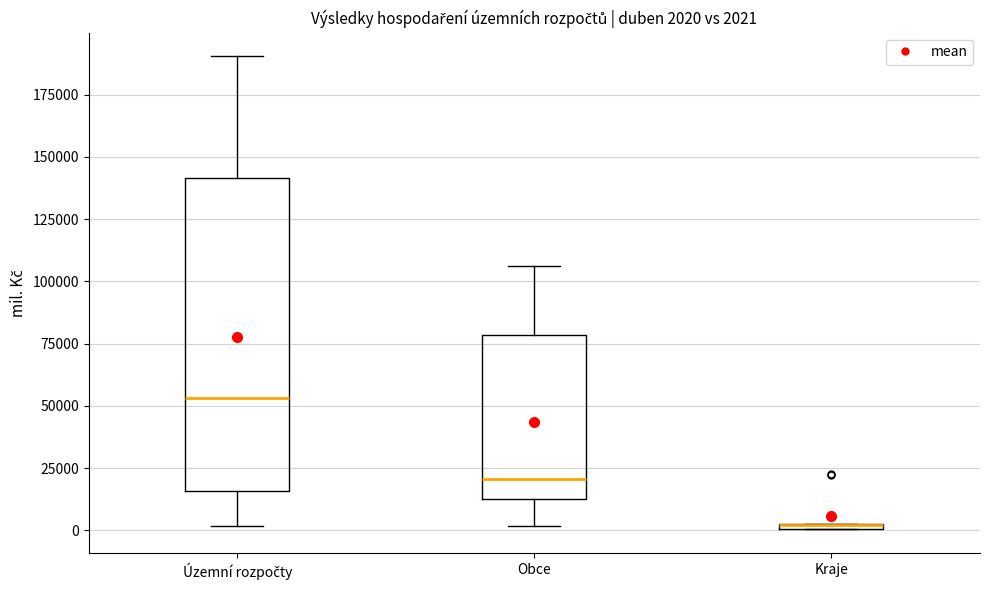

Comparing the boxes themselves (not the whiskers), which one is the tallest?

Územní rozpočty